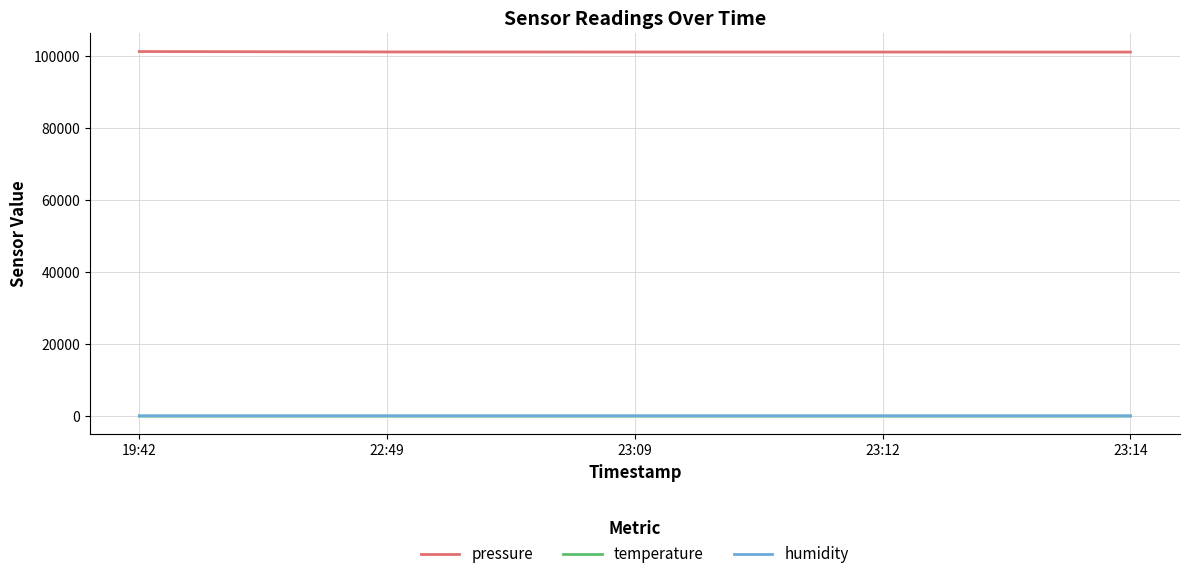

True or false: pressure and temperature cross at least once.

False